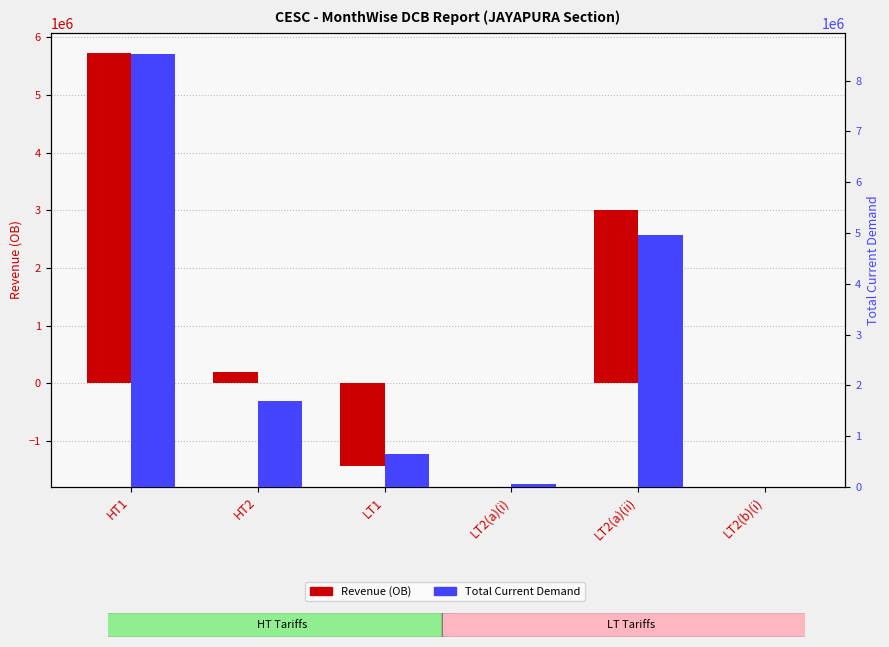

What is the lowest value of the Total Current Demand series?

7223.0